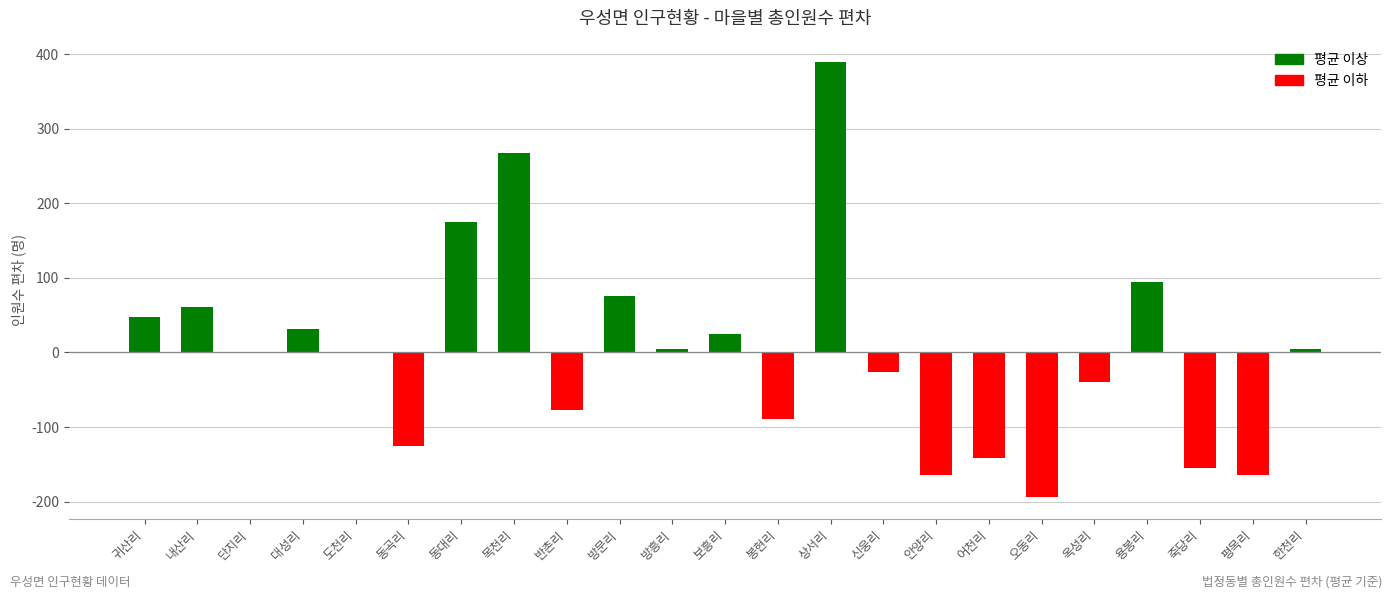

At which category does the chart reach its peak across all series?

상서리